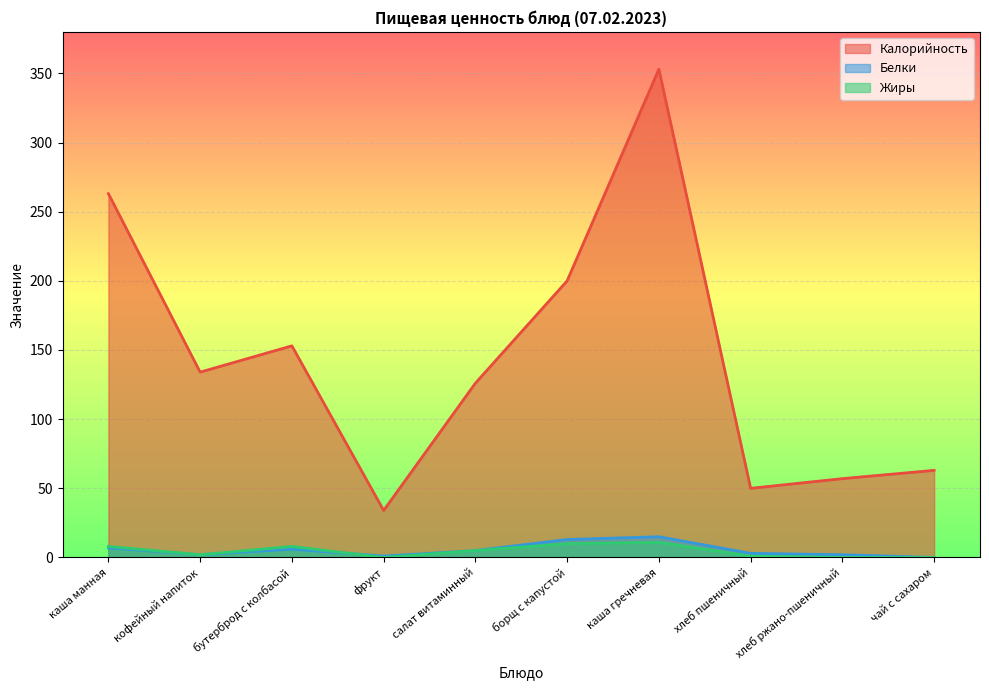

How many values in Белки are above zero?

9